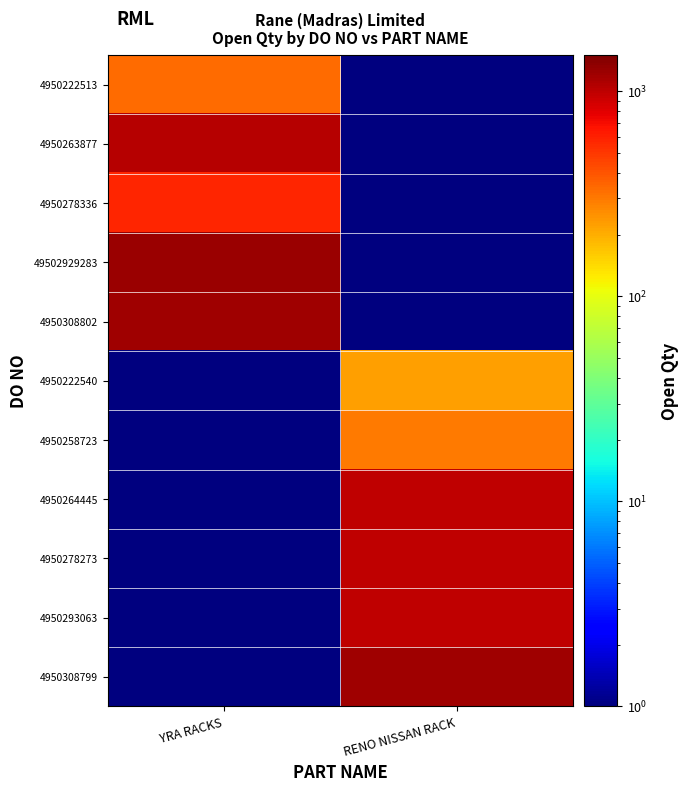

Reading right to left, extract all data points from this chart.

4950222513: RENO NISSAN RACK=0.1	YRA RACKS=337.0
4950263877: RENO NISSAN RACK=0.1	YRA RACKS=1050.0
4950278336: RENO NISSAN RACK=0.1	YRA RACKS=580.0
49502929283: RENO NISSAN RACK=0.1	YRA RACKS=1240.0
4950308802: RENO NISSAN RACK=0.1	YRA RACKS=1200.0
4950222540: RENO NISSAN RACK=226.0	YRA RACKS=0.1
4950258723: RENO NISSAN RACK=300.0	YRA RACKS=0.1
4950264445: RENO NISSAN RACK=1000.0	YRA RACKS=0.1
4950278273: RENO NISSAN RACK=1000.0	YRA RACKS=0.1
4950293063: RENO NISSAN RACK=1000.0	YRA RACKS=0.1
4950308799: RENO NISSAN RACK=1200.0	YRA RACKS=0.1